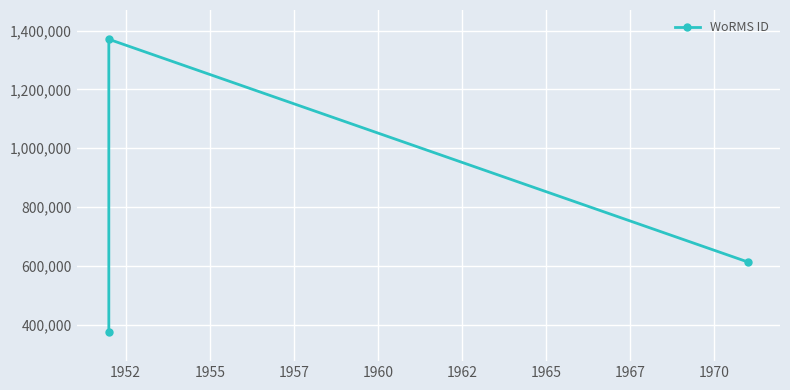

Is it true that the value at 1952 is 292053?

False